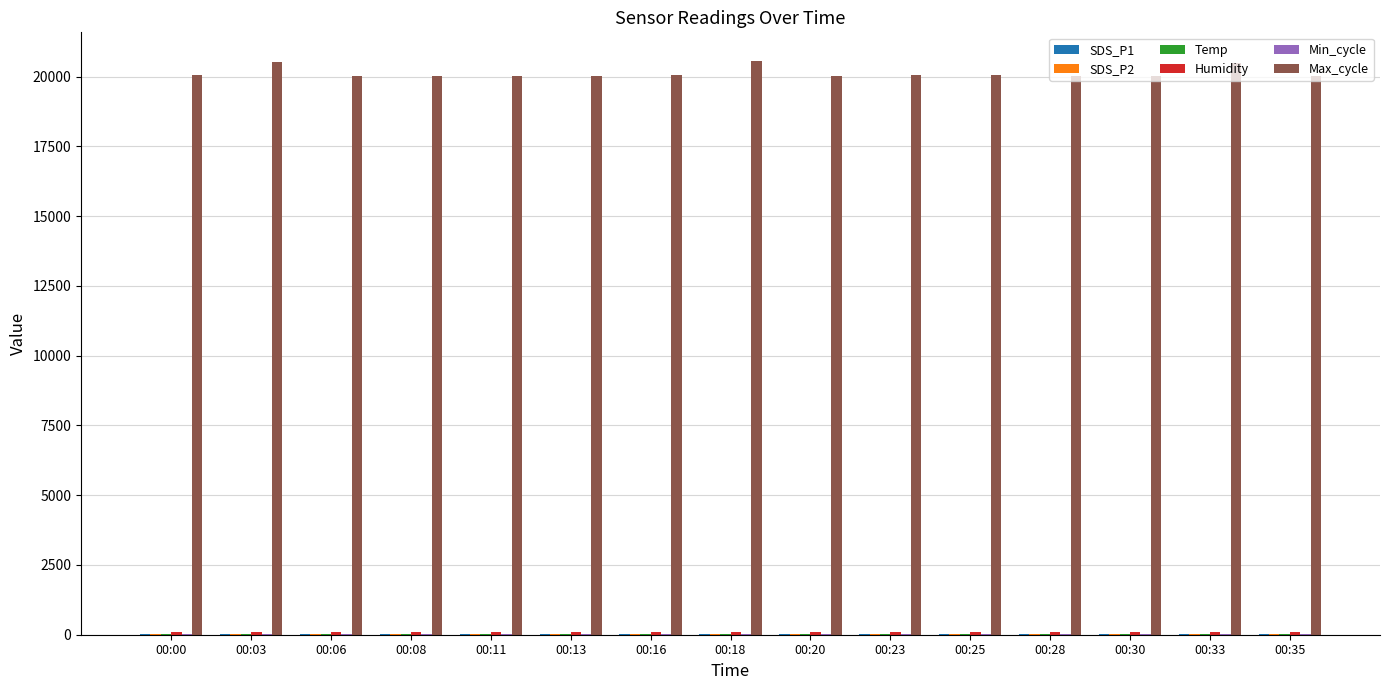

How many groups of bars are there?

15